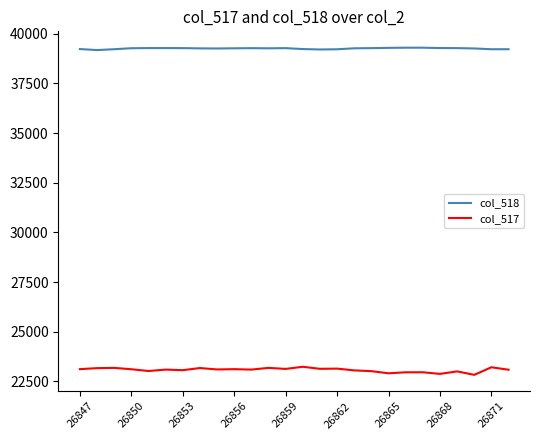

What is the difference between the maximum and minimum values in the col_517 series?

406